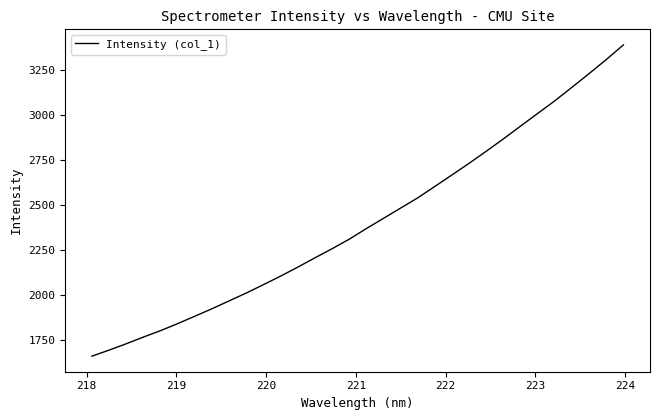

What is the maximum value shown in the chart?

3386.4